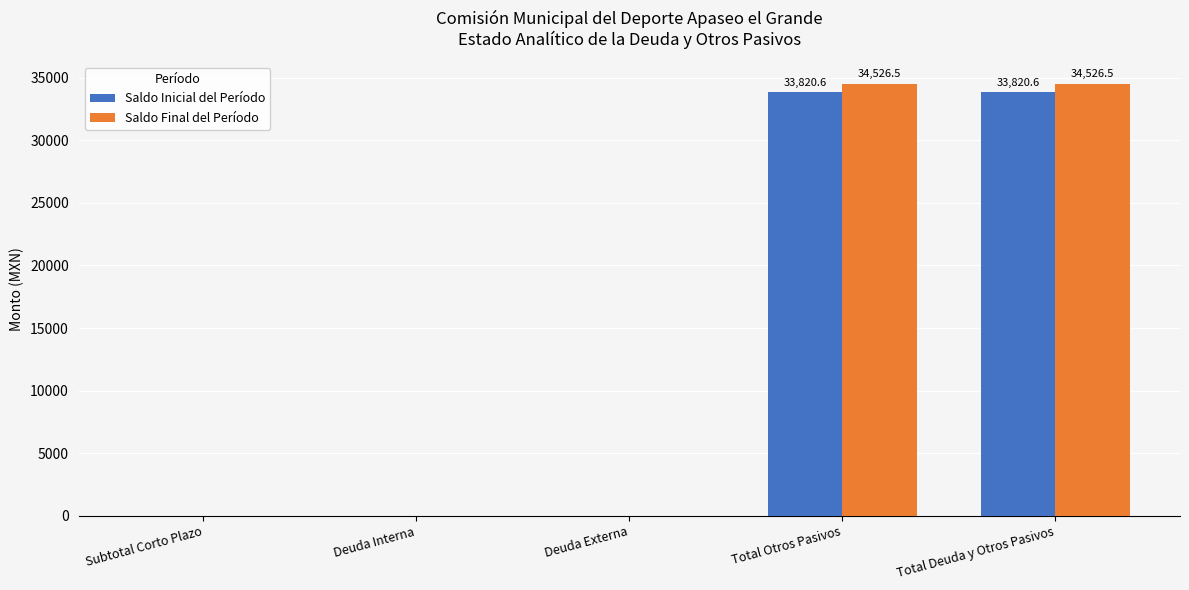

What is the sum of all Saldo Final del Período values?

69052.9